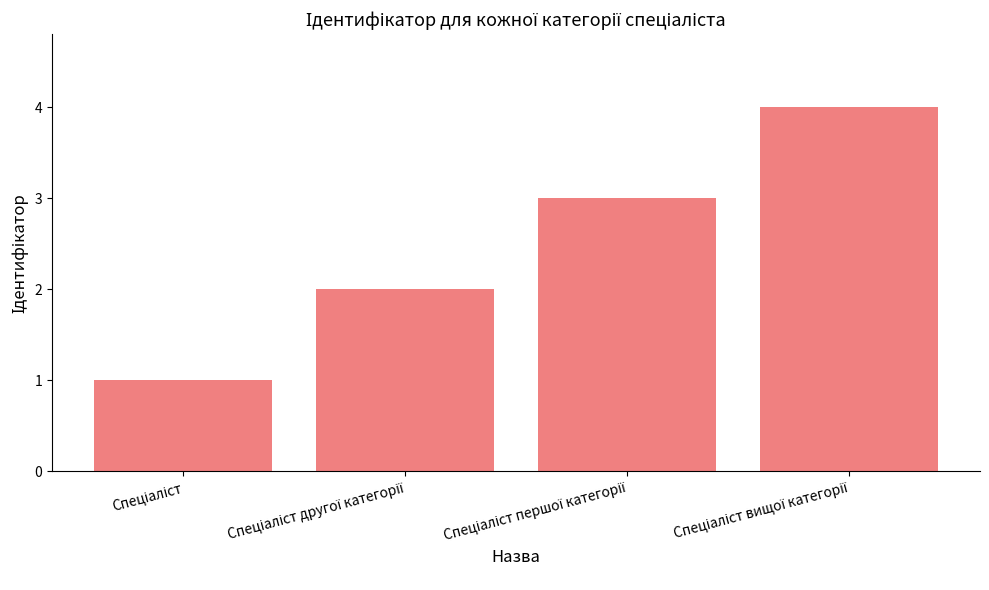

What is the difference between the second highest and second lowest values?

1